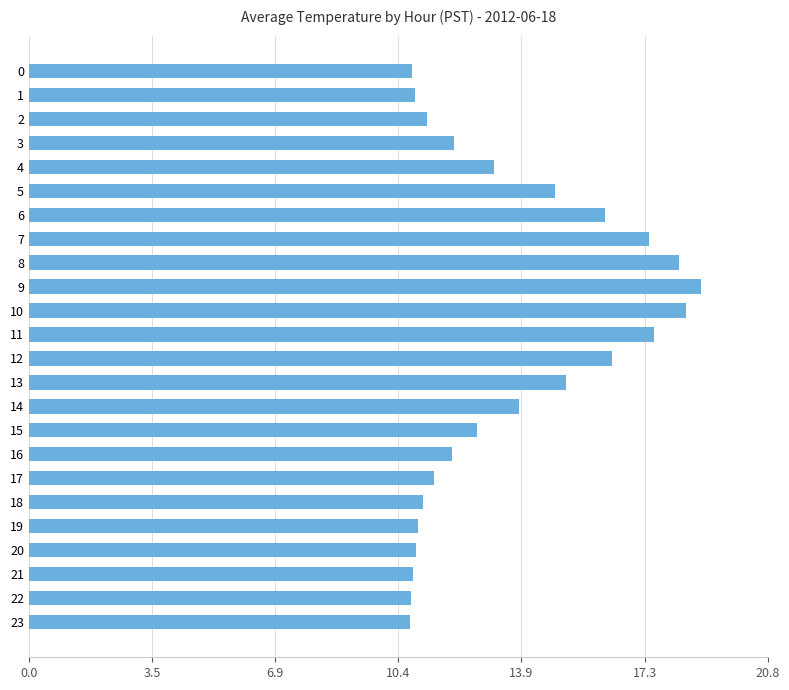

What is the smallest value displayed?

10.7